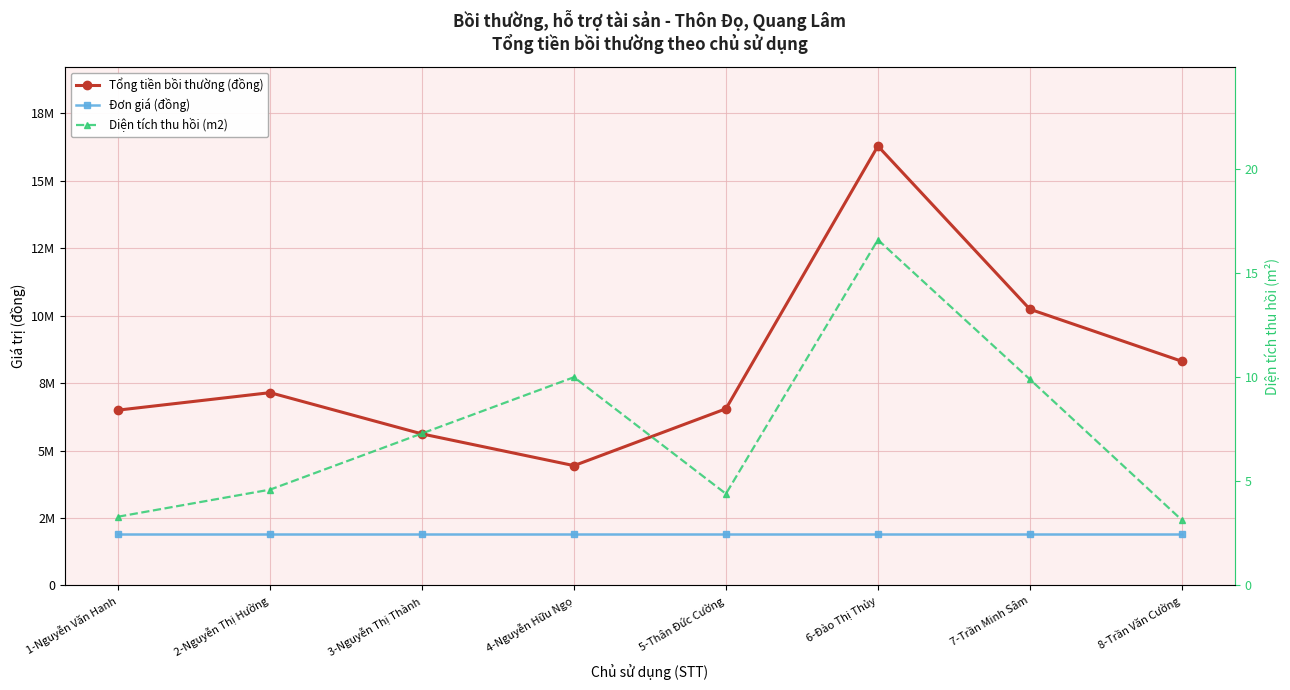

What is the label of the 6th point from the right?

3-Nguyễn Thị Thành